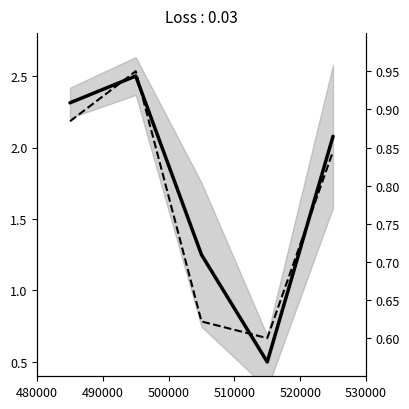

How many times do mean Ano (norm) and mean Centro_Y (norm) cross each other?

2